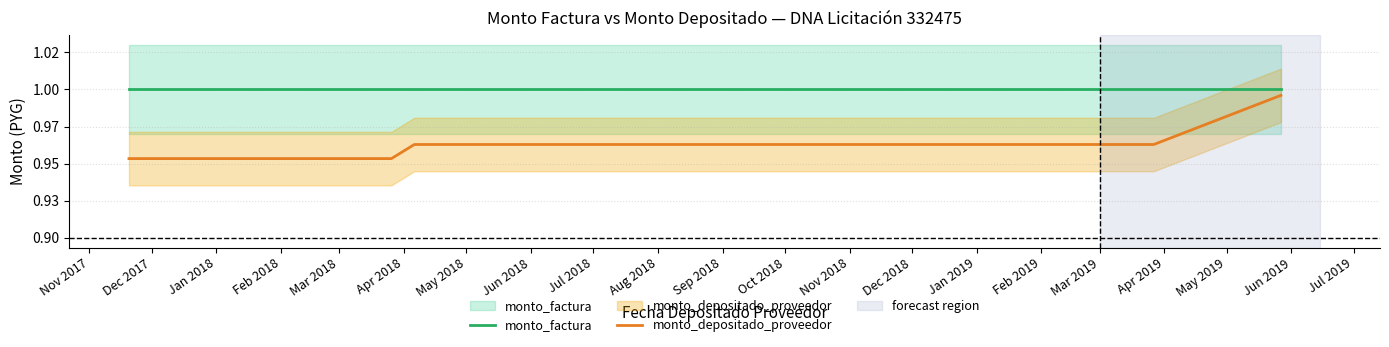

Is the value of monto_depositado_proveedor at May 2018 greater than the value of monto_factura at Jan 2018?

No